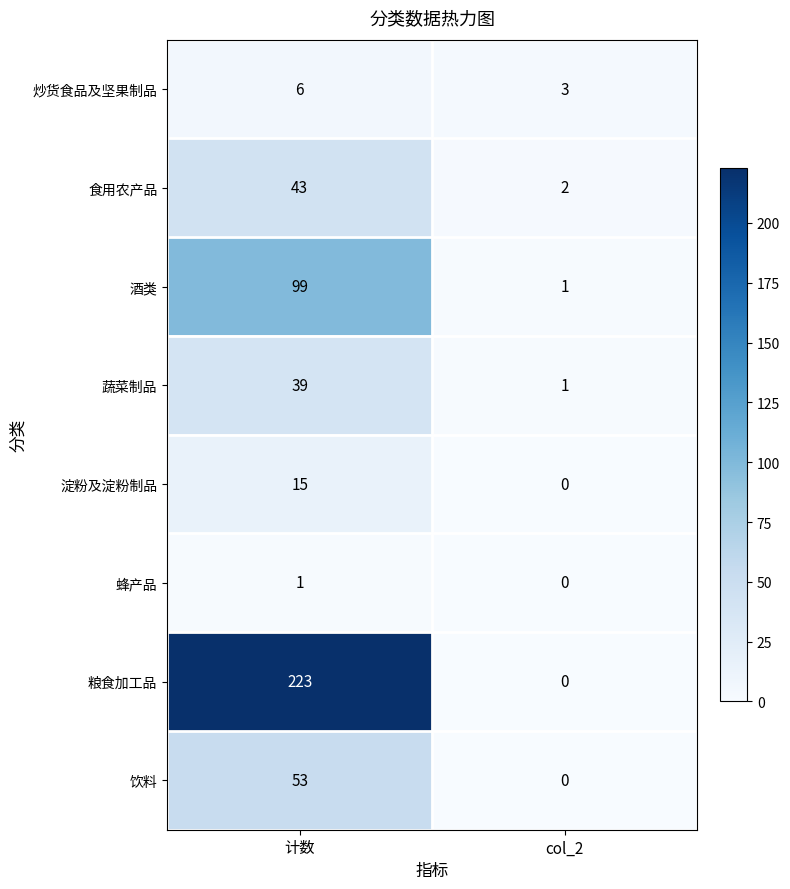

What is the difference between the maximum and minimum values in the 酒类 series?

98